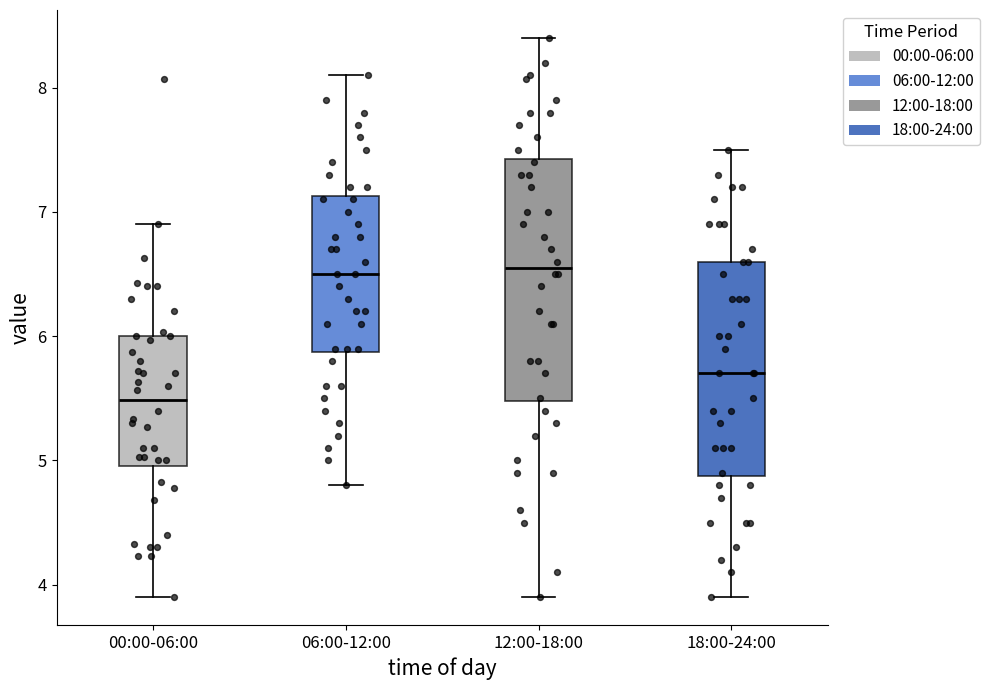

Comparing the boxes themselves (not the whiskers), which one is the tallest?

12:00-18:00